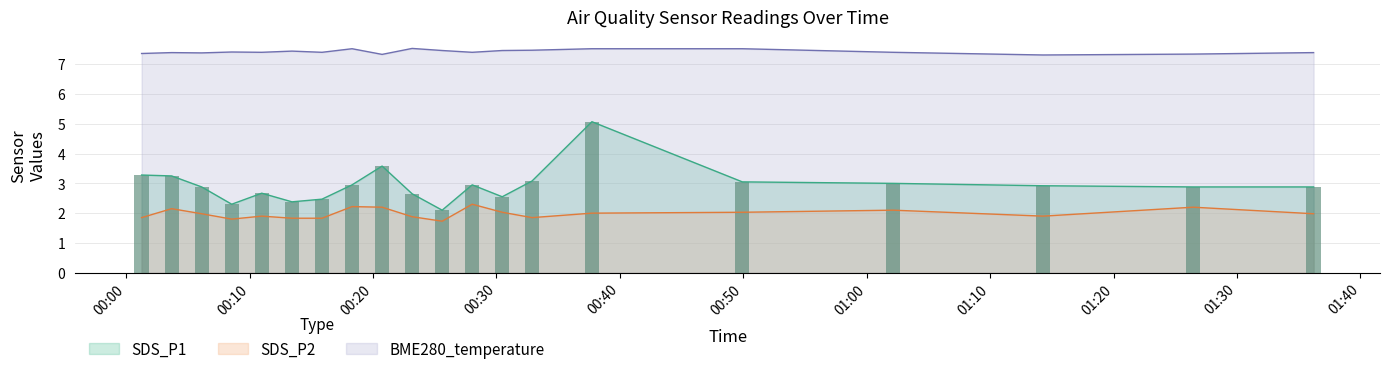

What is the minimum value shown in the chart?

1.7